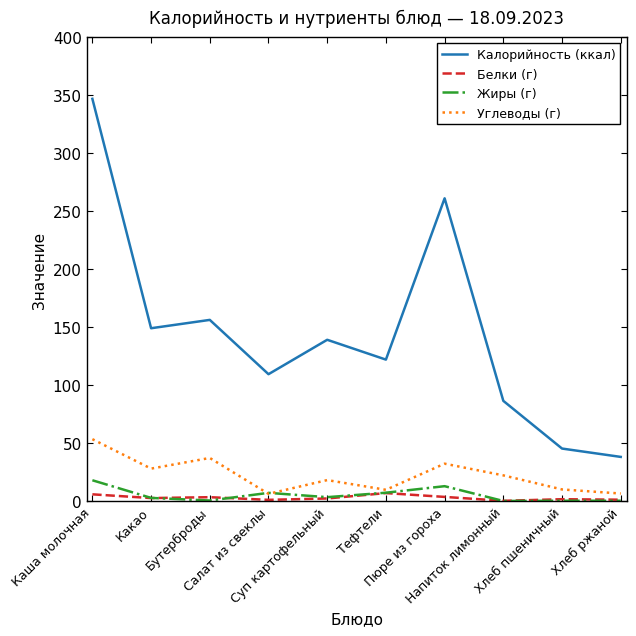

The value of Белки (г) at Напиток лимонный is 0.1. True or false?

True